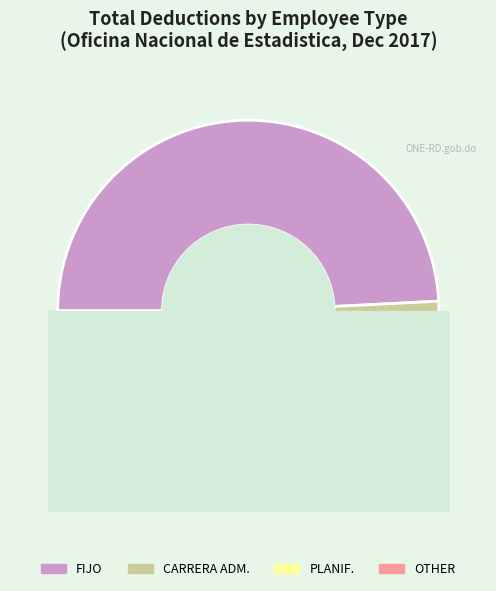

What is the ratio of the value at PLANIFICACION to the value at OTHER?

1.9